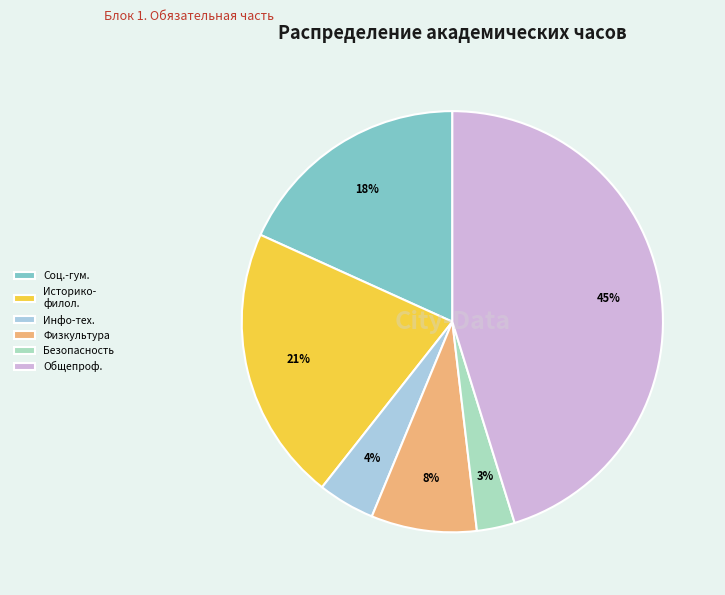

Does Инфо-тех. represent more than half of the total?

No